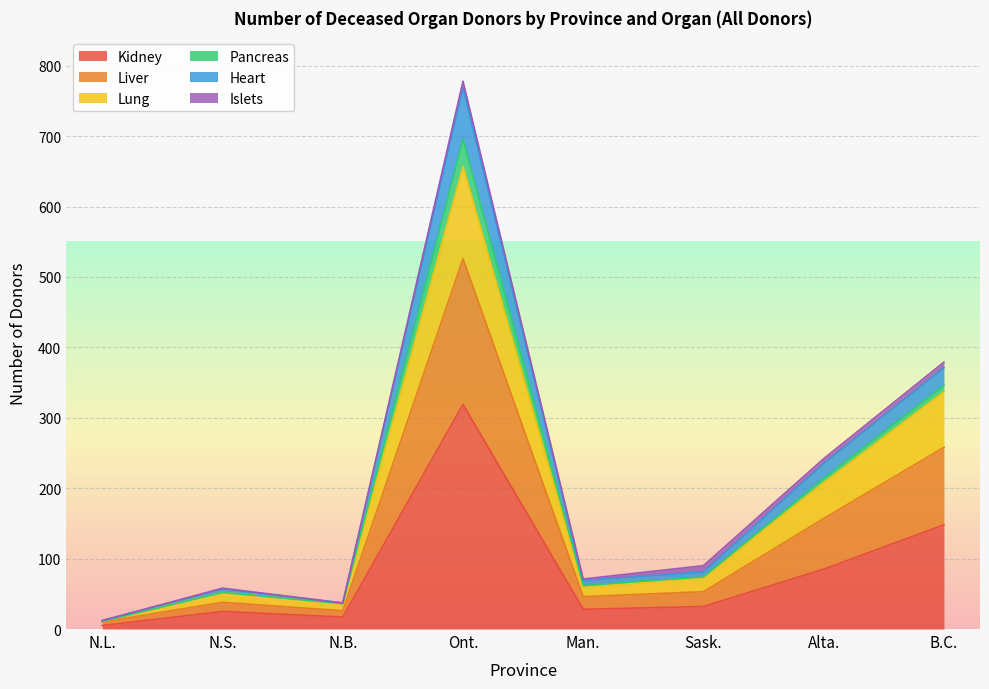

What is the highest value of the Kidney series?

319